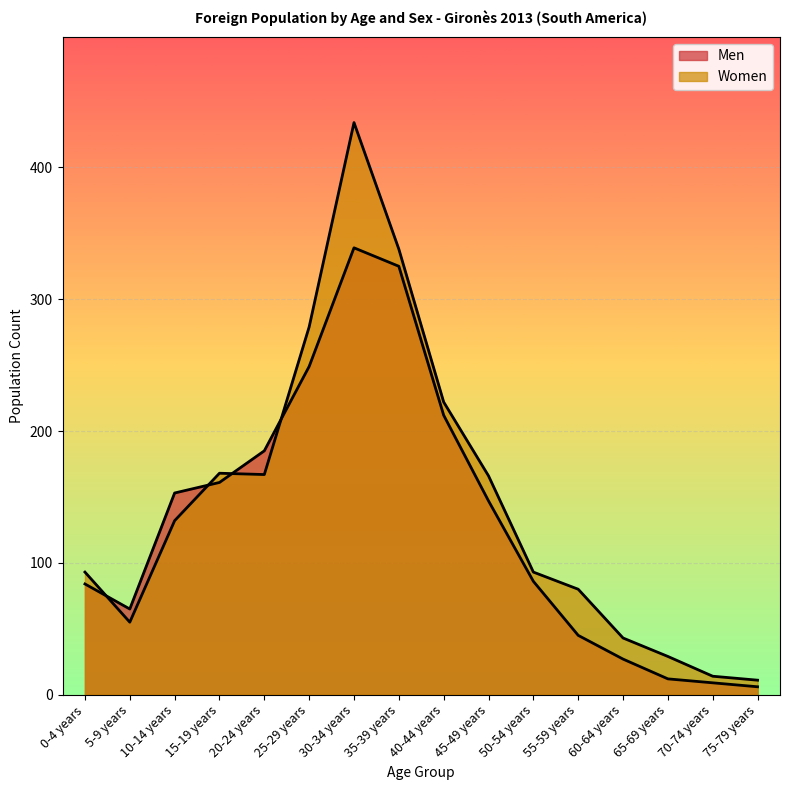

At which label does Men first exceed 147?

10-14 years